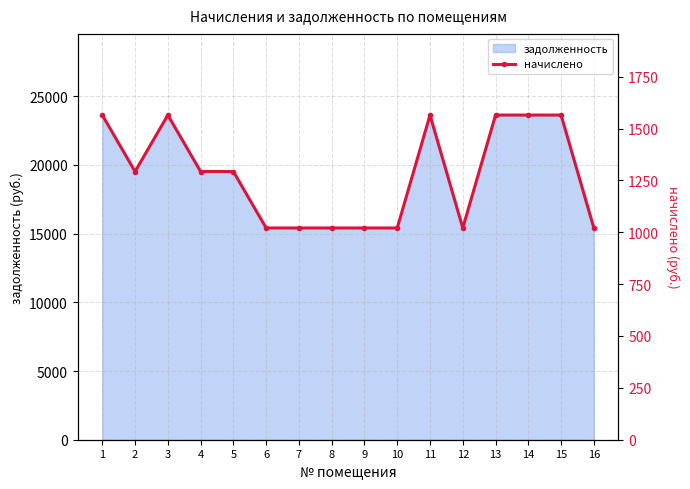

Rank the categories by value from highest to lowest.

1, 3, 11, 13, 14, 15, 2, 4, 5, 6, 7, 8, 9, 10, 12, 16